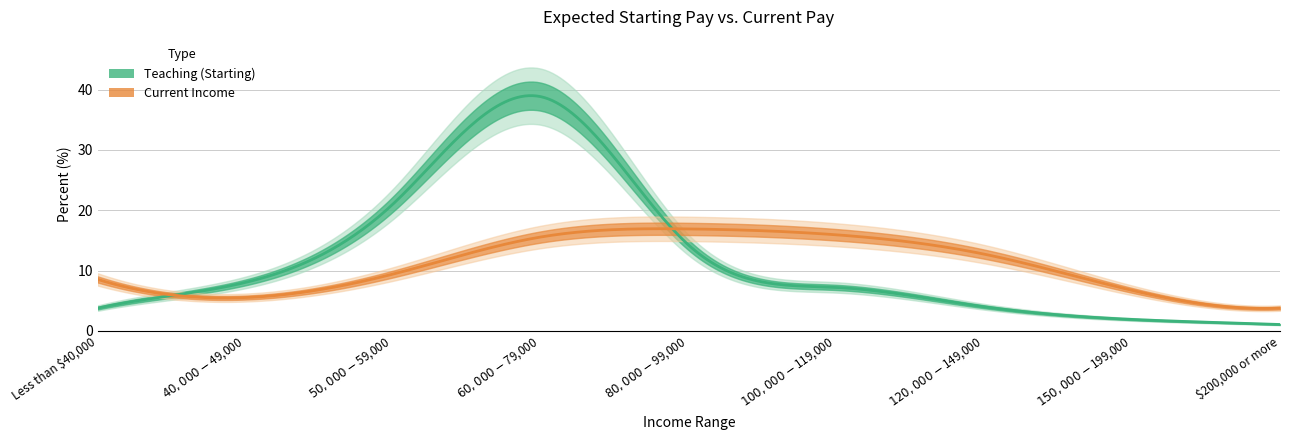

In Teaching (Starting), how many points are higher than both neighbors (excluding endpoints)?

1